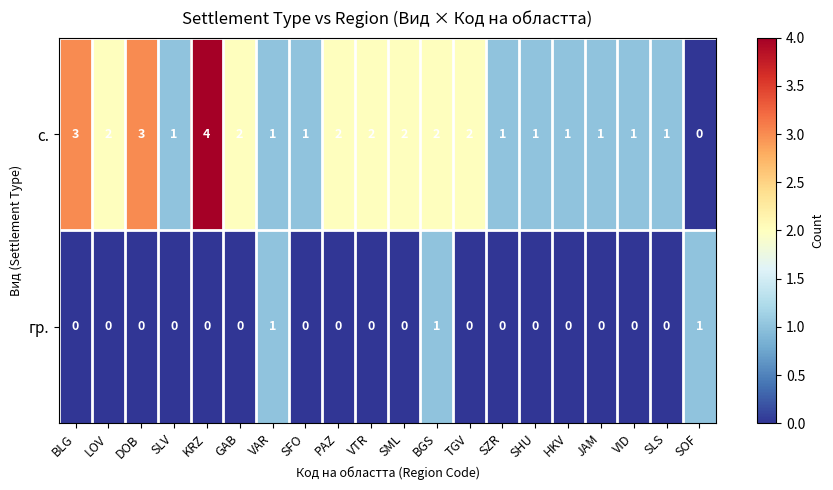

Rank the series at PAZ from highest to lowest value.

с., гр.